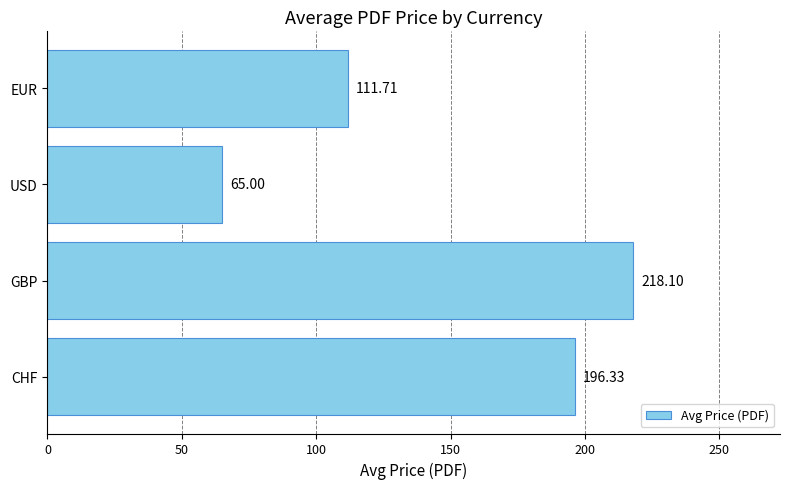

How many bars are there in total?

4